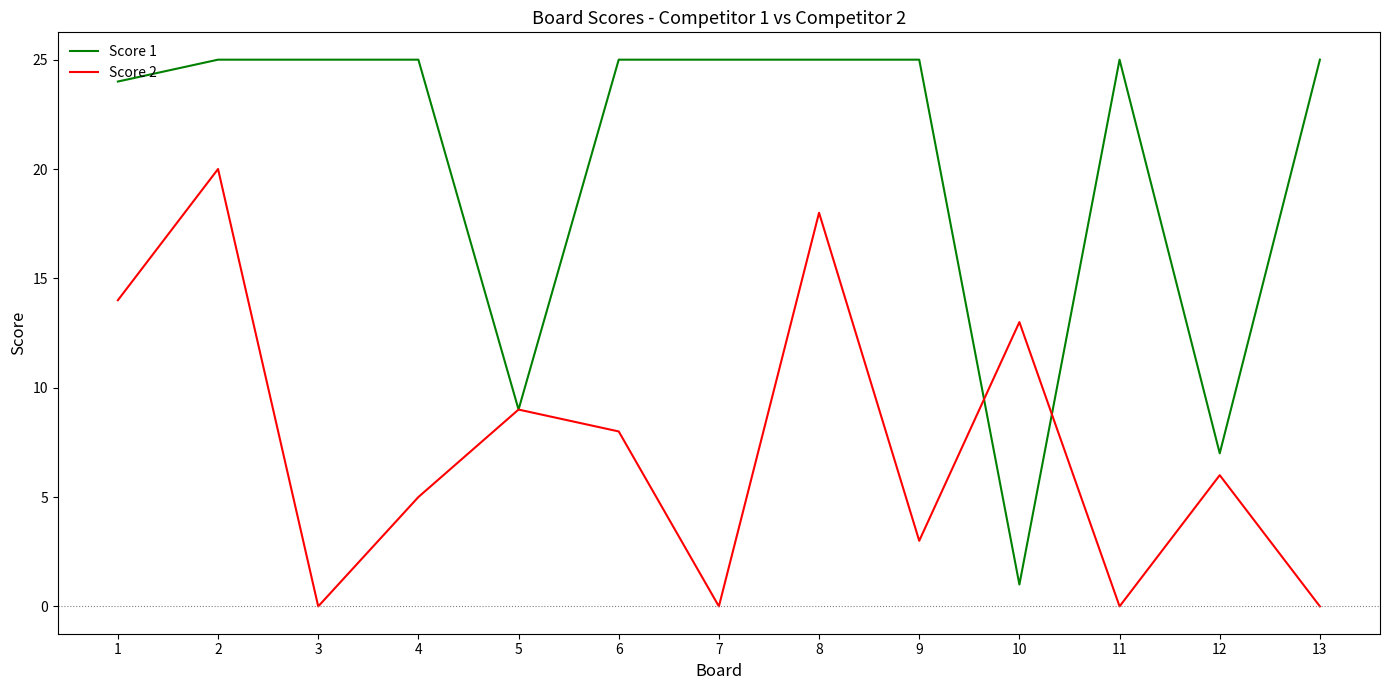

Which series has the largest total across all categories?

Score 1